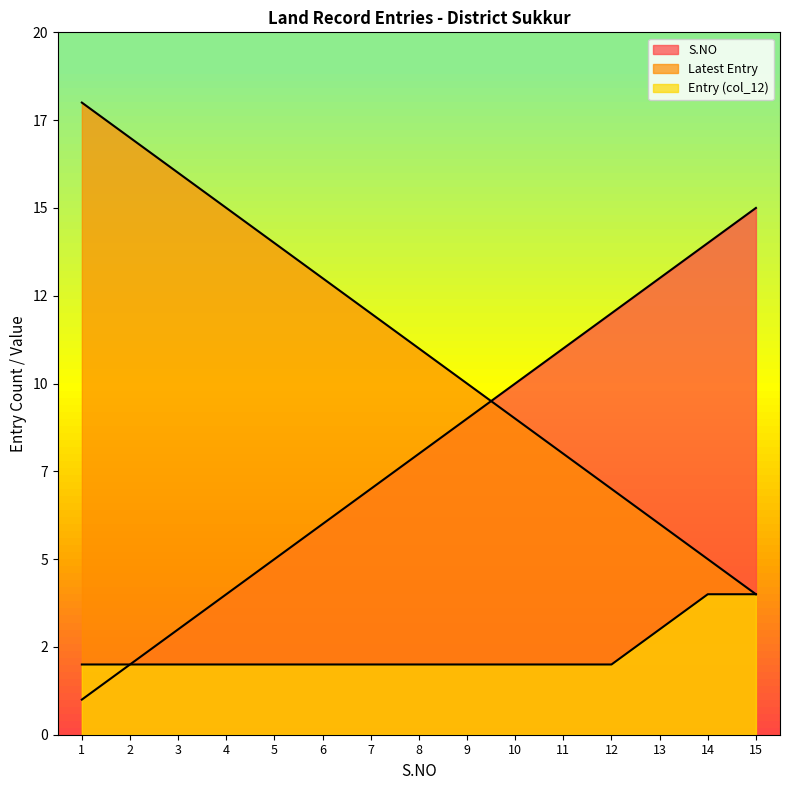

List the labels in order of S.NO value, largest first.

15, 14, 13, 12, 11, 10, 9, 8, 7, 6, 5, 4, 3, 2, 1